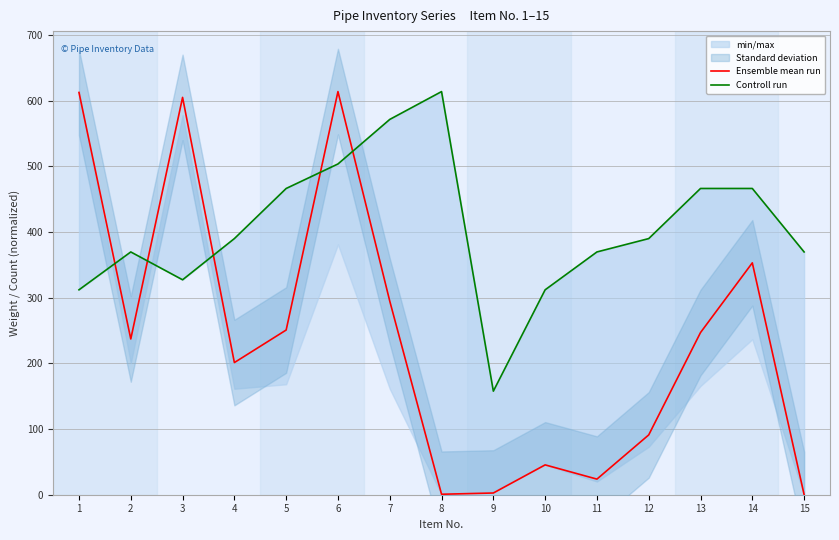

Reading right to left, what are all the values shown in this chart?

Ensemble mean run: 0.2	353.1	246.9	91.1	23.8	45.4	2.6	0.7	294.9	613.9	250.8	201.2	605.1	237.2	612.5
Controll run: 369.7	466.4	466.4	390.0	369.7	312.0	157.7	613.9	571.5	503.7	466.4	390.0	327.3	369.7	312.0